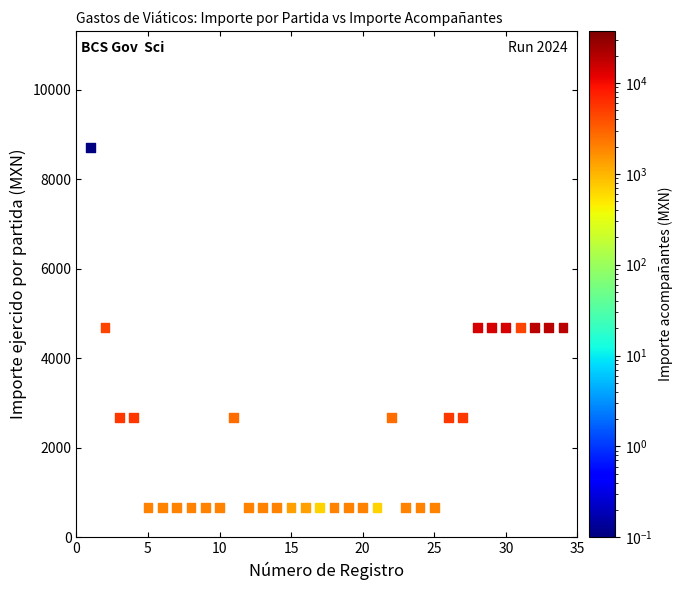

What is the range of X values (max minus min)?

33.0